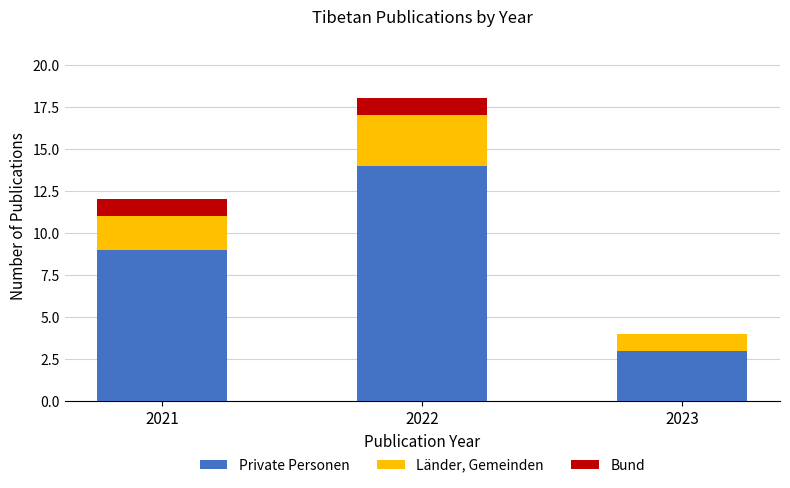

How many data points does each series have?

3